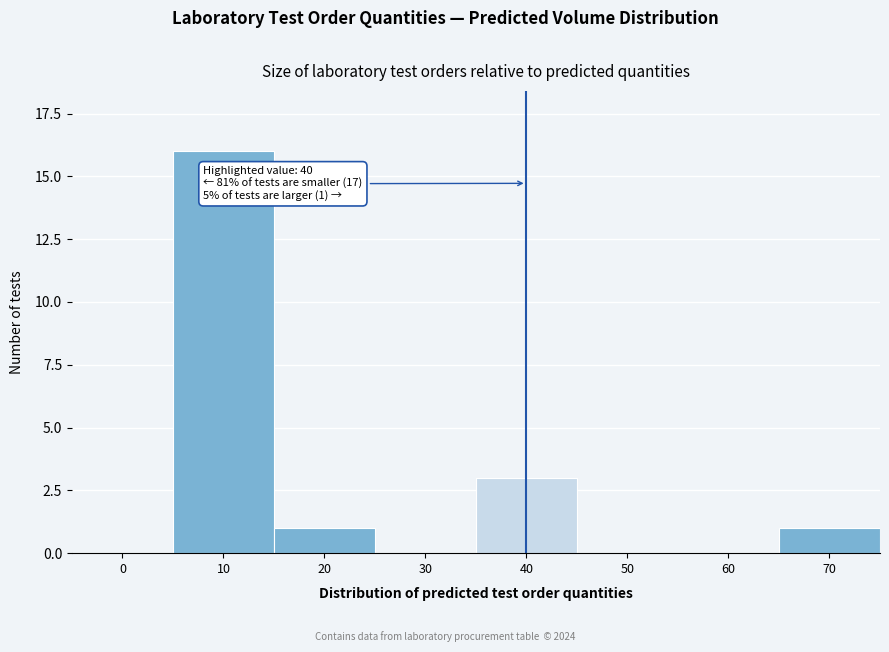

Reading right to left, extract all data points from this chart.

70=1	60=0	50=0	40=3	30=0	20=1	10=16	0=0